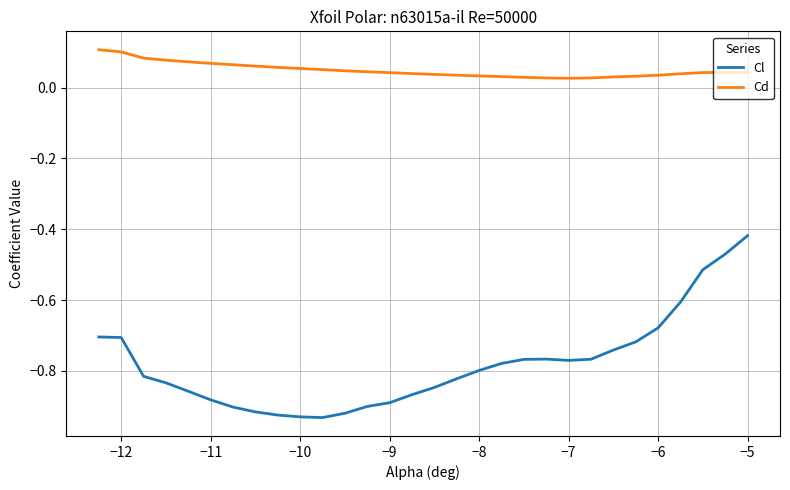

List the series in order of their peak value, highest first.

Cd, Cl